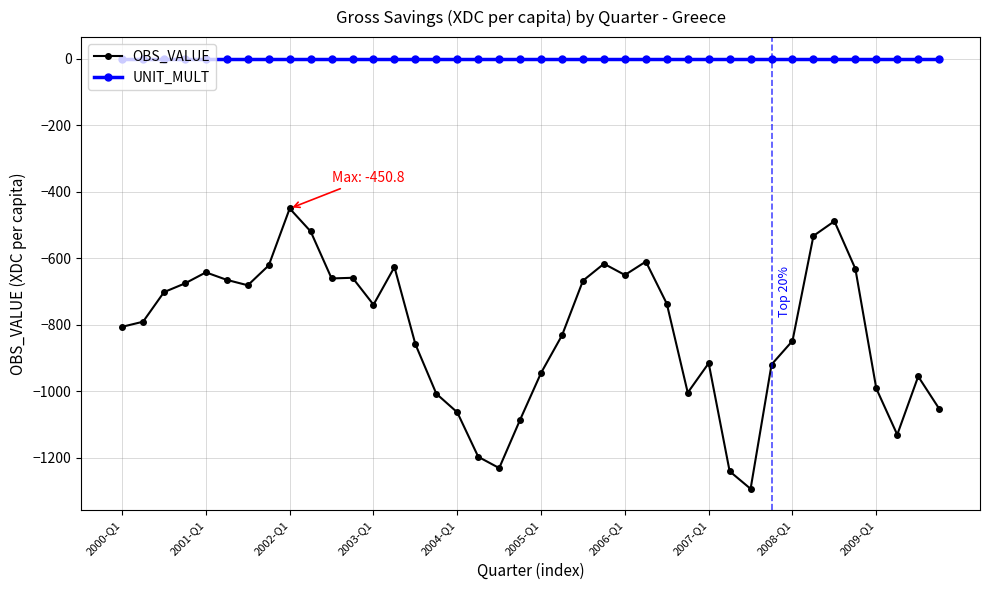

List the series in order of their overall mean, lowest first.

OBS_VALUE, UNIT_MULT